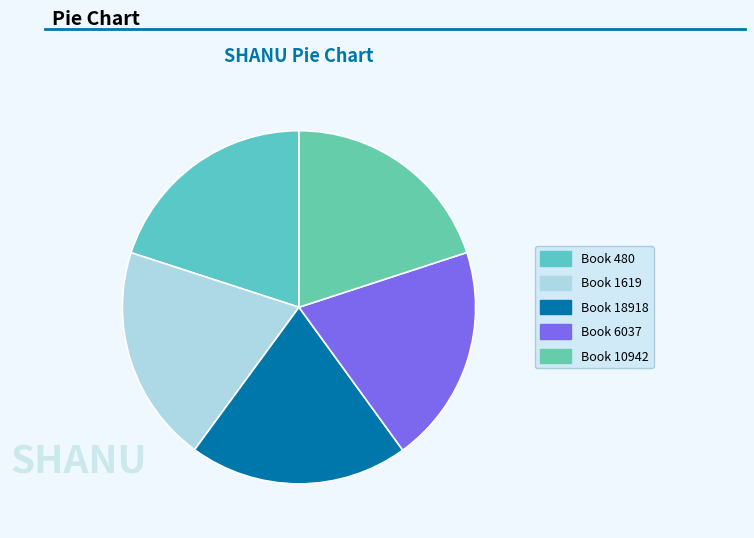

How many slices are in this pie chart?

5